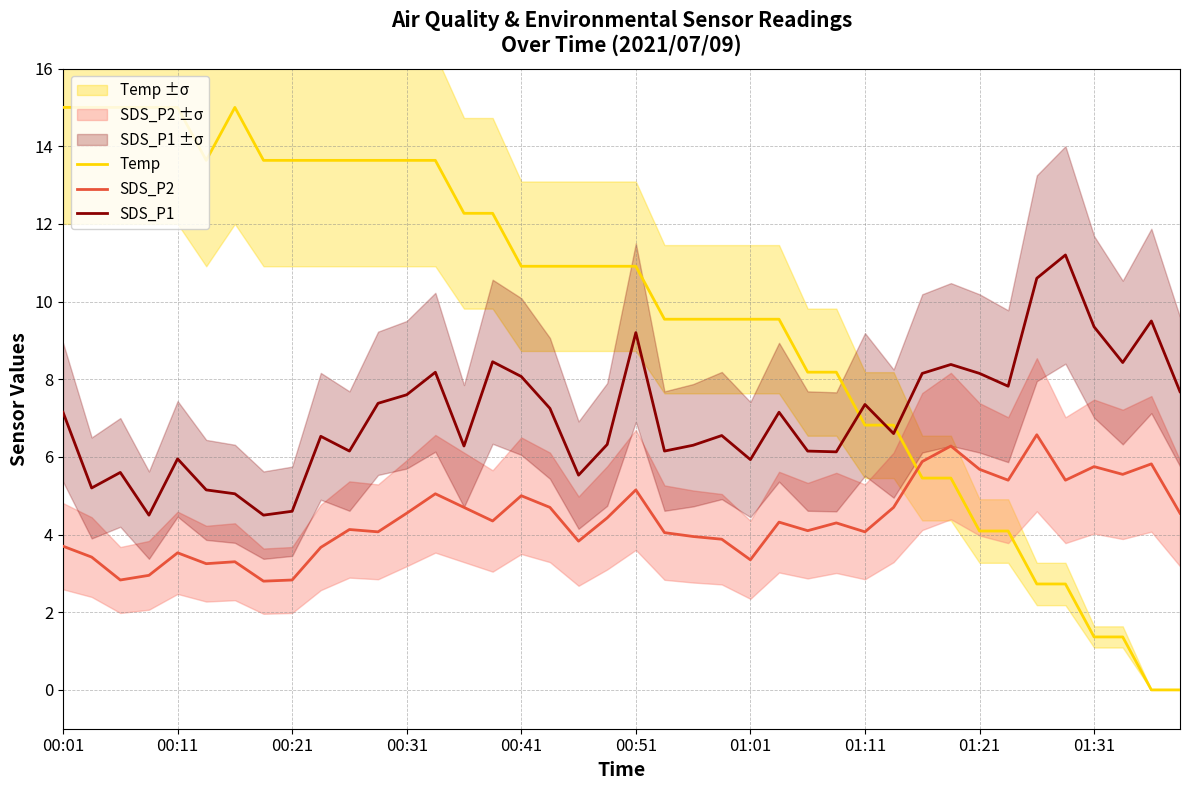

True or false: SDS_P2 and SDS_P1 intersect in this chart.

False